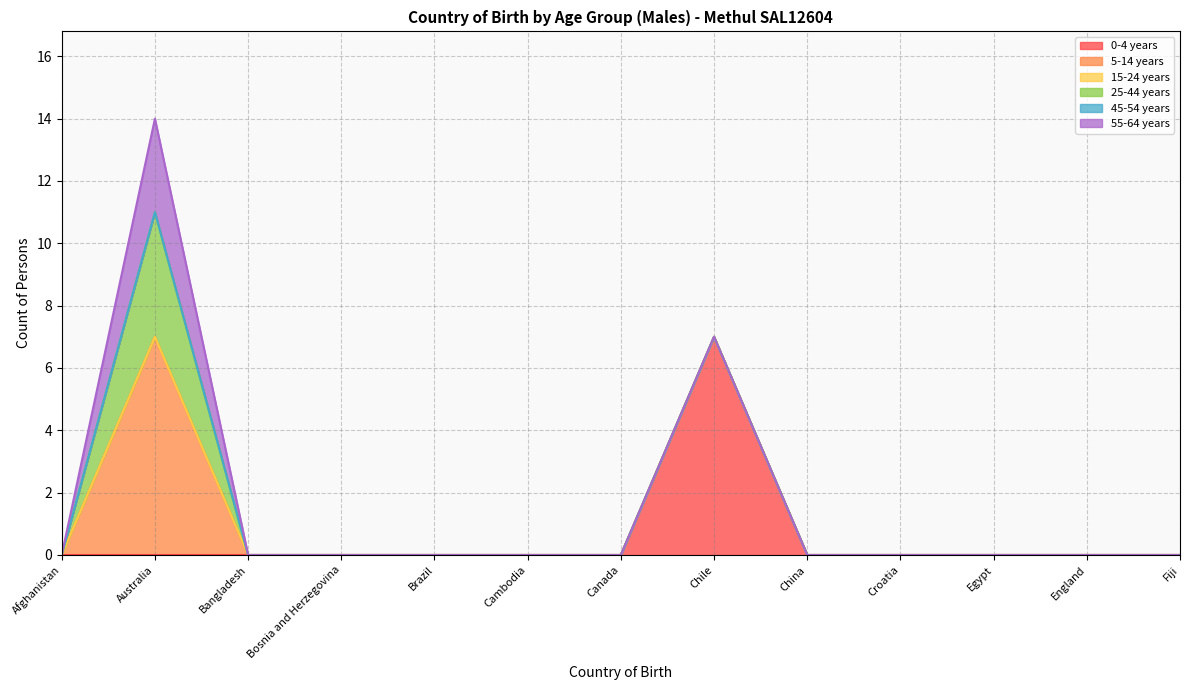

What is the difference between the maximum and minimum values in the 0-4 years series?

7